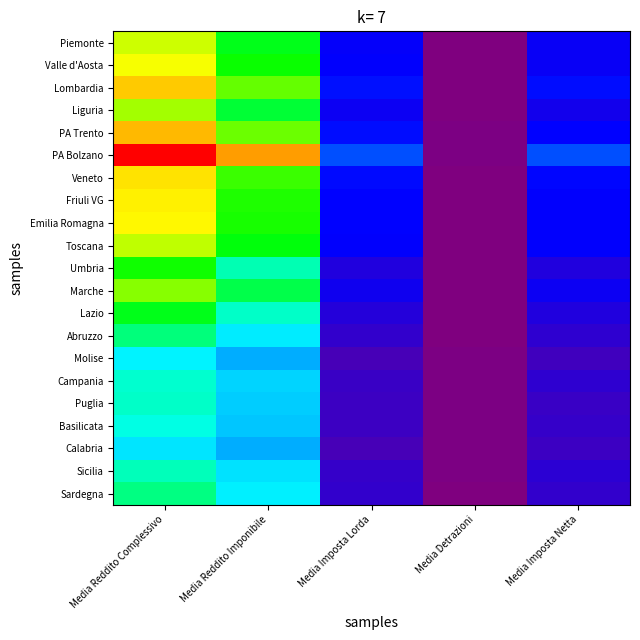

Rank the series at Media Detrazioni from highest to lowest value.

Campania, Puglia, PA Trento, PA Bolzano, Basilicata, Sicilia, Calabria, Molise, Abruzzo, Valle d'Aosta, Lombardia, Marche, Liguria, Veneto, Piemonte, Emilia Romagna, Lazio, Umbria, Sardegna, Toscana, Friuli VG